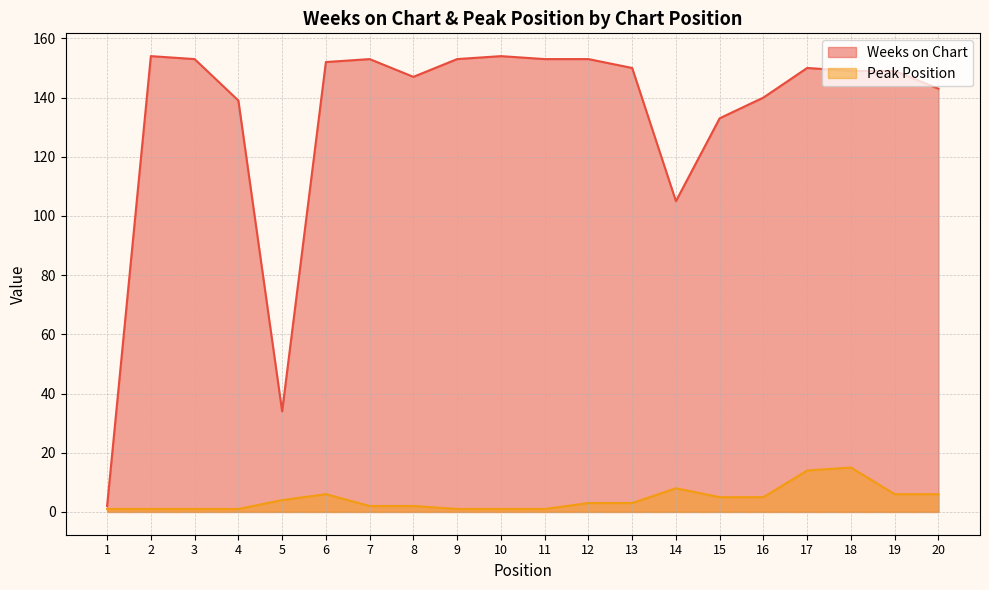

True or false: Weeks on Chart and Peak Position cross at least once.

False